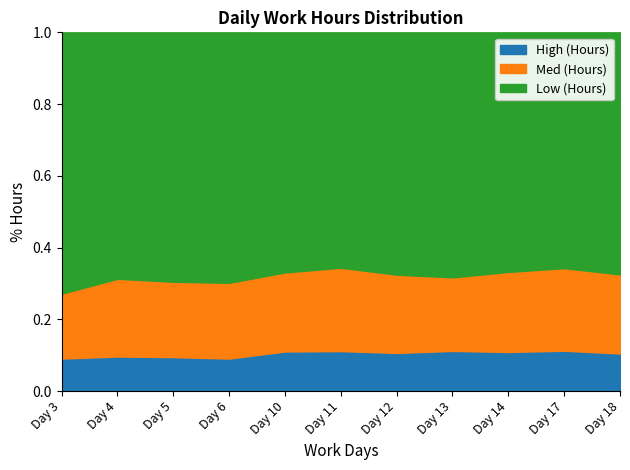

The value of Low (Hours) at Day 17 is 4.9. True or false?

False